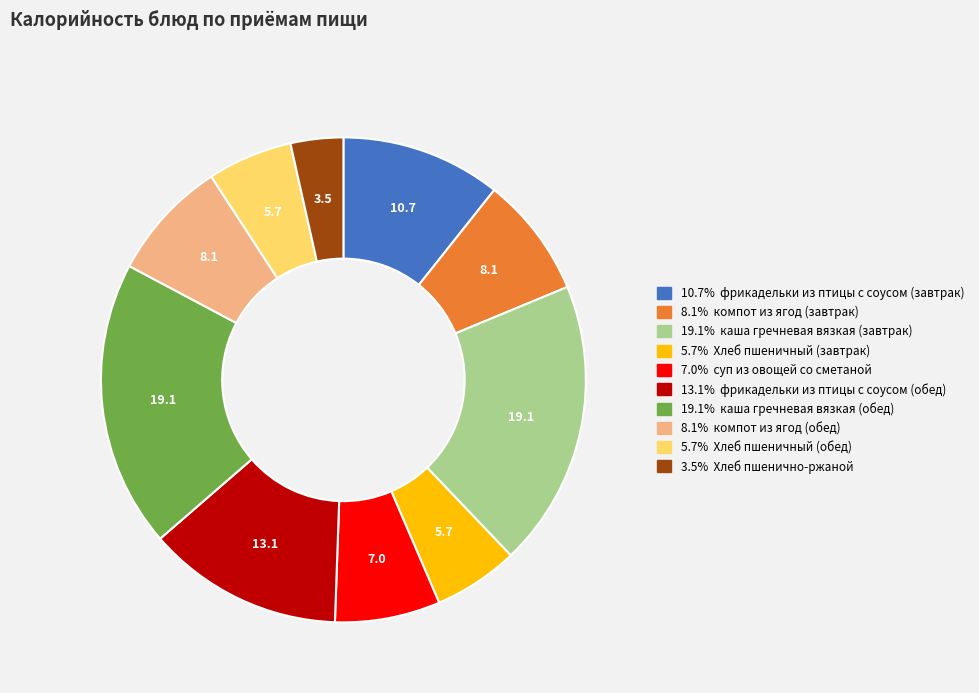

Does any single category account for the majority?

No